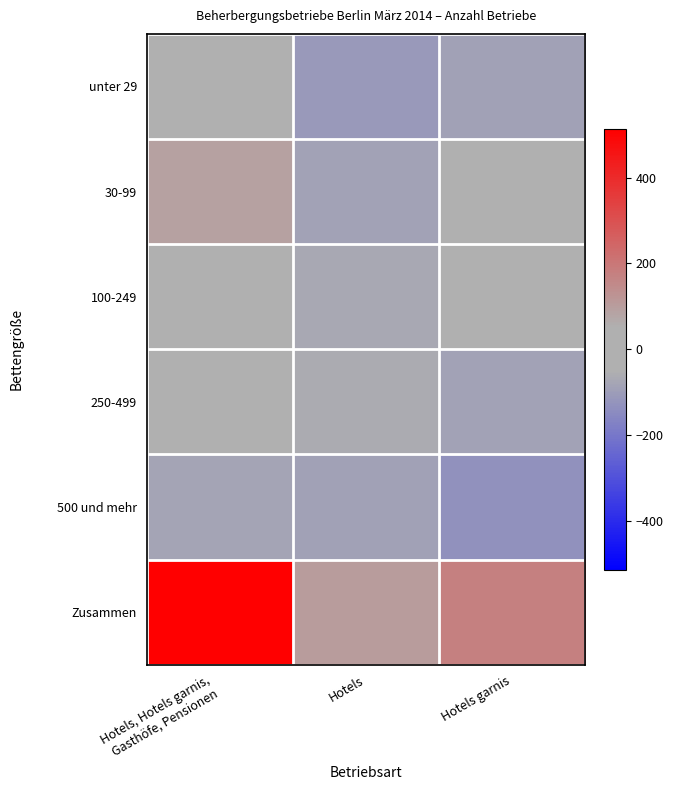

Reading left to right, what are all the values shown in this chart?

unter 29: Hotels, Hotels garnis,
Gasthöfe, Pensionen=-6.3	Hotels=-112.3	Hotels garnis=-89.3
30-99: Hotels, Hotels garnis,
Gasthöfe, Pensionen=88.7	Hotels=-86.3	Hotels garnis=1.7
100-249: Hotels, Hotels garnis,
Gasthöfe, Pensionen=16.7	Hotels=-71.3	Hotels garnis=-45.3
250-499: Hotels, Hotels garnis,
Gasthöfe, Pensionen=-27.3	Hotels=-63.3	Hotels garnis=-87.3
500 und mehr: Hotels, Hotels garnis,
Gasthöfe, Pensionen=-83.3	Hotels=-91.3	Hotels garnis=-131.3
Zusammen: Hotels, Hotels garnis,
Gasthöfe, Pensionen=513.7	Hotels=100.7	Hotels garnis=173.7